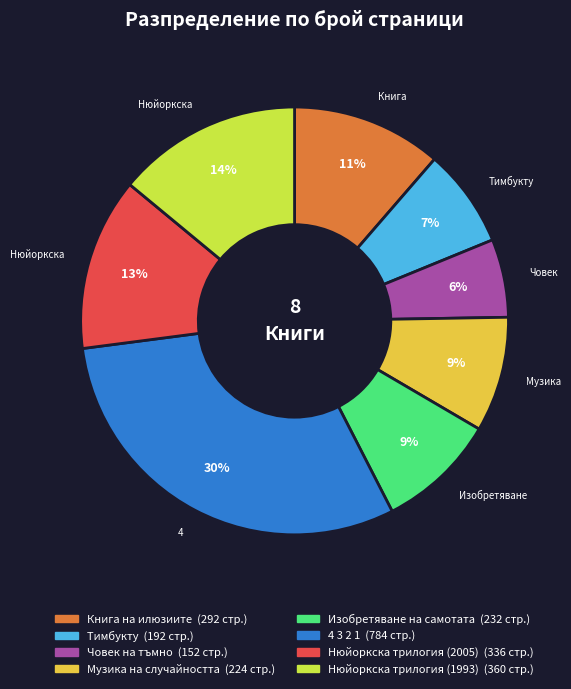

Is there any slice that represents more than half of the pie?

No